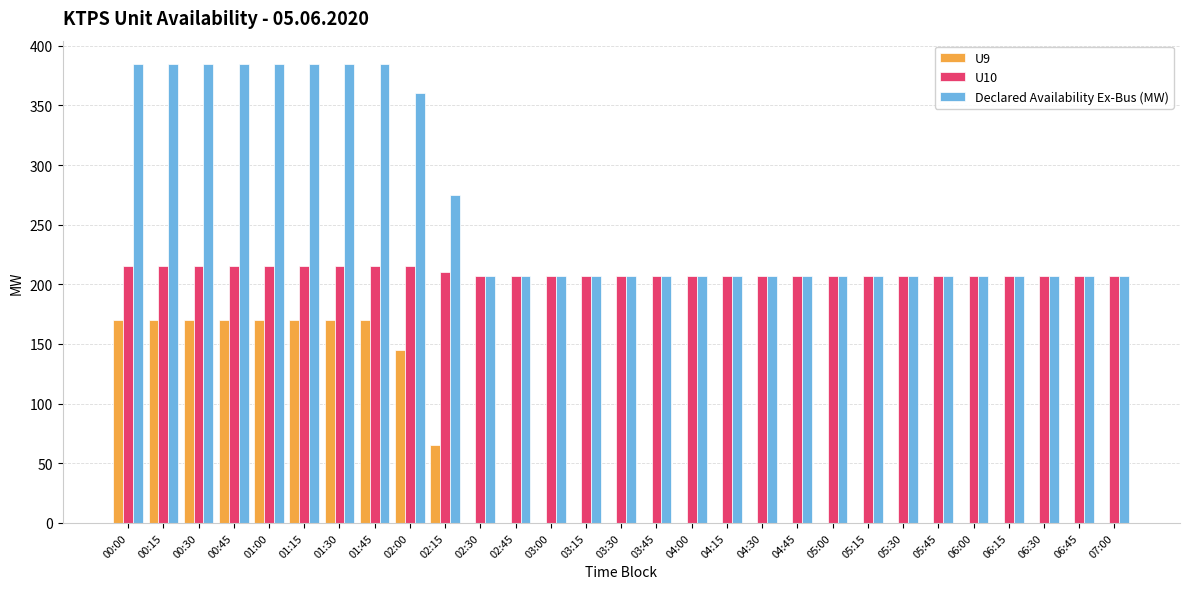

Reading right to left, what are all the values shown in this chart?

U9: 07:00=0	06:45=0	06:30=0	06:15=0	06:00=0	05:45=0	05:30=0	05:15=0	05:00=0	04:45=0	04:30=0	04:15=0	04:00=0	03:45=0	03:30=0	03:15=0	03:00=0	02:45=0	02:30=0	02:15=65	02:00=145	01:45=170	01:30=170	01:15=170	01:00=170	00:45=170	00:30=170	00:15=170	00:00=170
U10: 07:00=207	06:45=207	06:30=207	06:15=207	06:00=207	05:45=207	05:30=207	05:15=207	05:00=207	04:45=207	04:30=207	04:15=207	04:00=207	03:45=207	03:30=207	03:15=207	03:00=207	02:45=207	02:30=207	02:15=210	02:00=215	01:45=215	01:30=215	01:15=215	01:00=215	00:45=215	00:30=215	00:15=215	00:00=215
Declared Availability Ex-Bus (MW): 07:00=207	06:45=207	06:30=207	06:15=207	06:00=207	05:45=207	05:30=207	05:15=207	05:00=207	04:45=207	04:30=207	04:15=207	04:00=207	03:45=207	03:30=207	03:15=207	03:00=207	02:45=207	02:30=207	02:15=275	02:00=360	01:45=385	01:30=385	01:15=385	01:00=385	00:45=385	00:30=385	00:15=385	00:00=385